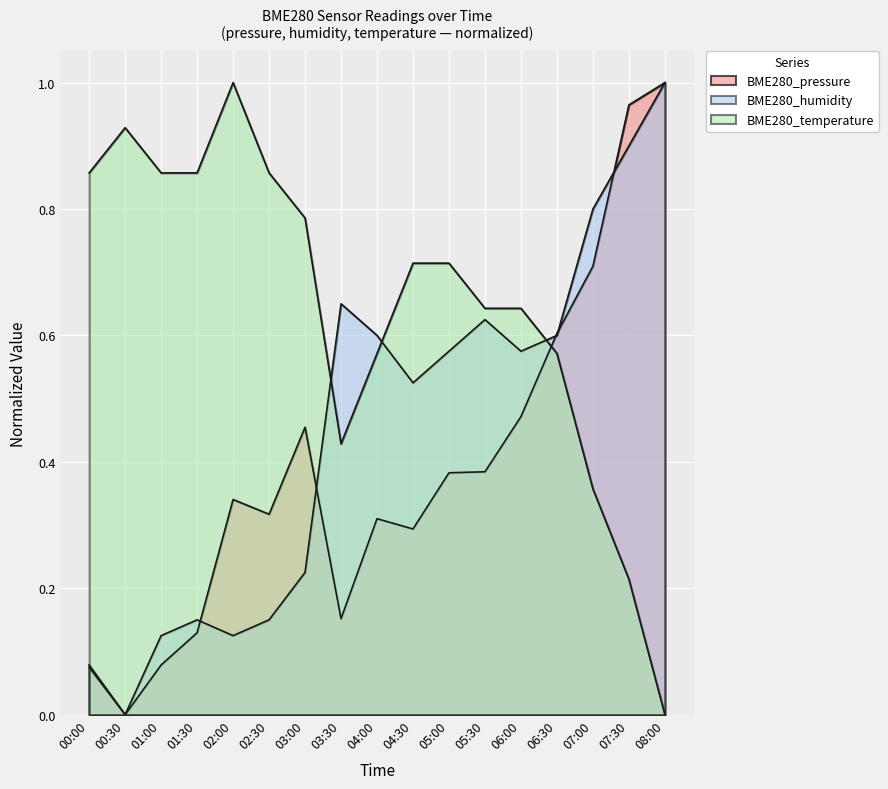

Count the number of data series in this chart.

3